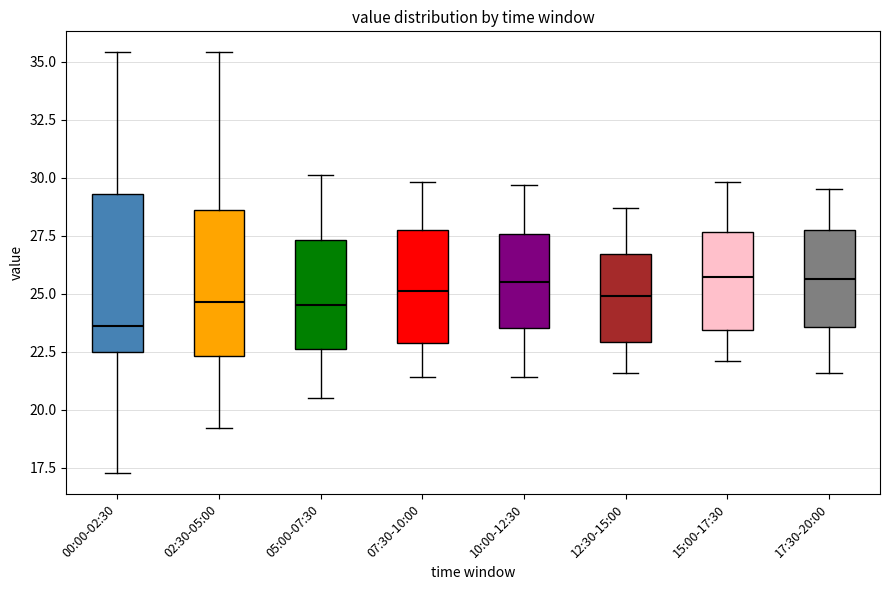

Reading left to right, read every box against the y-axis: the position of its median line, the range the box covers, and the ends of its whiskers. The values are not printed on the chart, so give them approximately, as read against the axis.

00:00-02:30: median 23.5, box 22.5 to 29.5, whiskers 17.5 to 35.5
02:30-05:00: median 24.5, box 22.5 to 28.5, whiskers 19.0 to 35.5
05:00-07:30: median 24.5, box 22.5 to 27.5, whiskers 20.5 to 30.0
07:30-10:00: median 25.0, box 23.0 to 27.5, whiskers 21.5 to 30.0
10:00-12:30: median 25.5, box 23.5 to 27.5, whiskers 21.5 to 29.5
12:30-15:00: median 25.0, box 23.0 to 26.5, whiskers 21.5 to 28.5
15:00-17:30: median 25.5, box 23.5 to 27.5, whiskers 22.0 to 30.0
17:30-20:00: median 25.5, box 23.5 to 27.5, whiskers 21.5 to 29.5